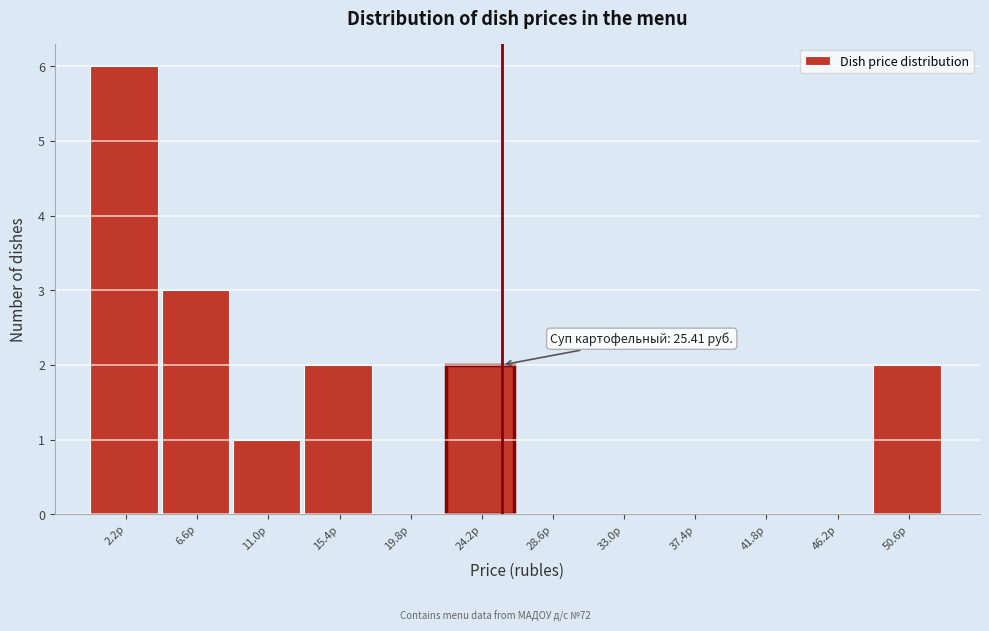

Which range on the x-axis has the tallest bar?

0.0 to 4.5